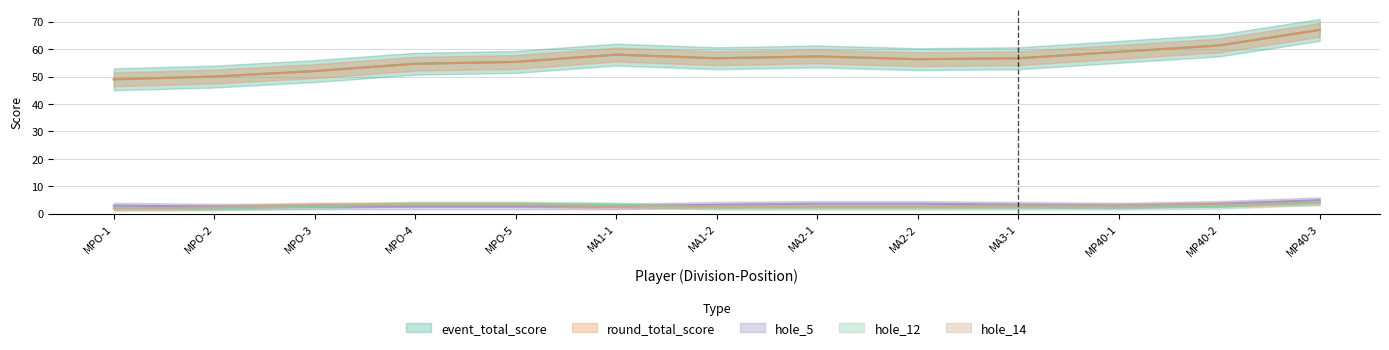

At MPO-5, list the series in order from largest to smallest.

event_total_score, round_total_score, hole_12, hole_5, hole_14